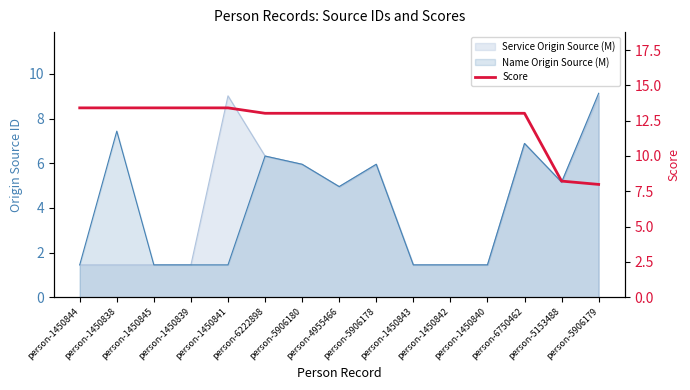

The value at person-1450843 is 8.3. True or false?

False